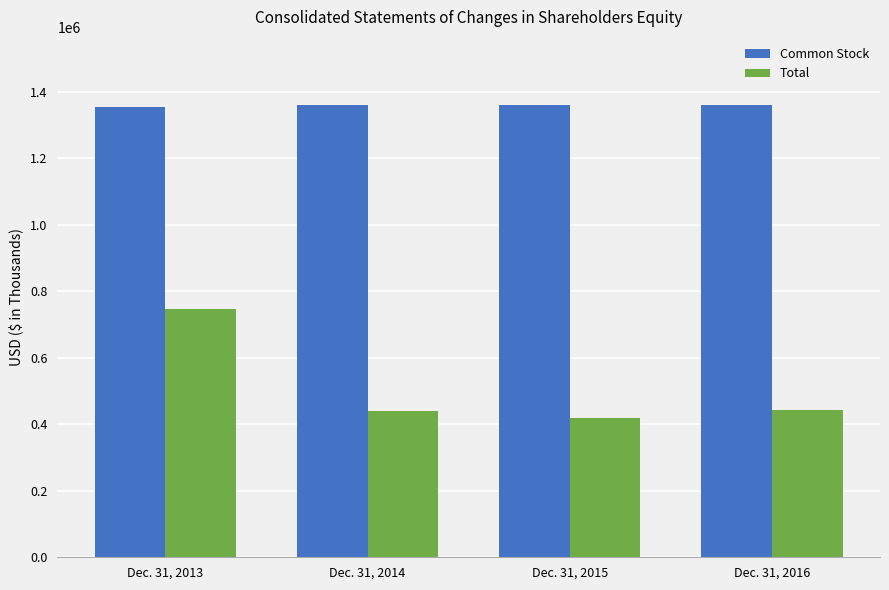

Between Dec. 31, 2013 and Dec. 31, 2015, which series saw the biggest shift?

Total